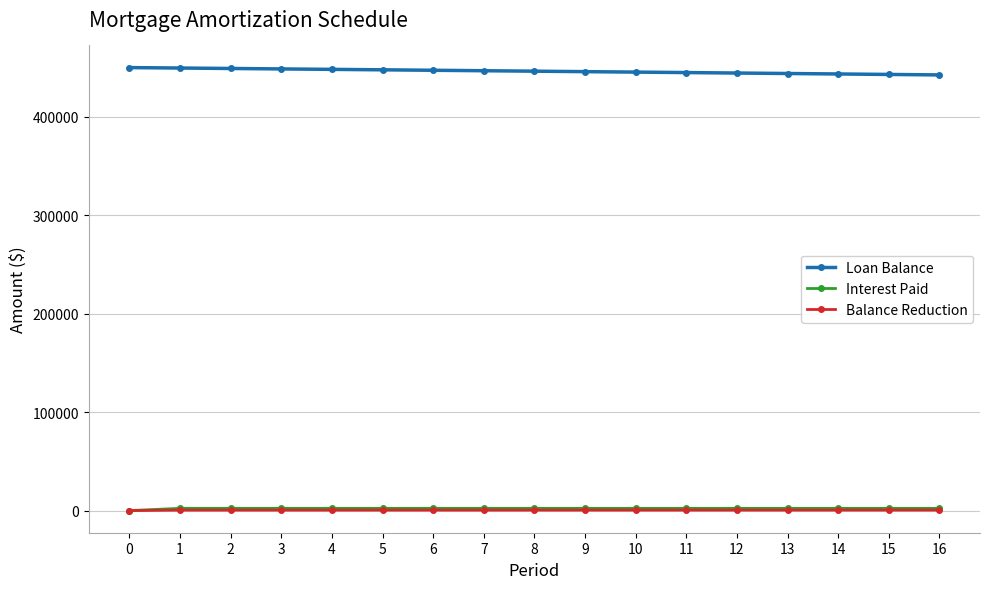

Which series has the largest total across all categories?

Loan Balance